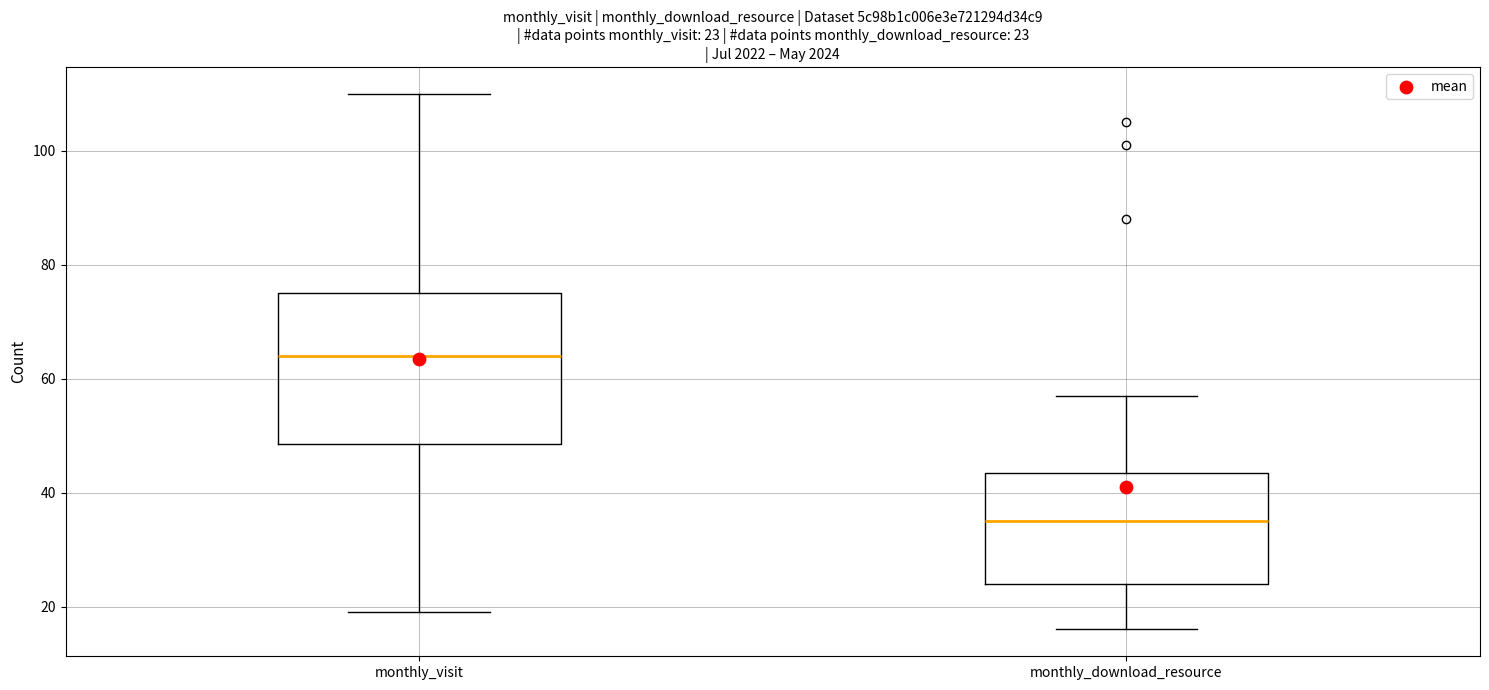

Comparing the boxes themselves (not the whiskers), which one is the tallest?

monthly_visit